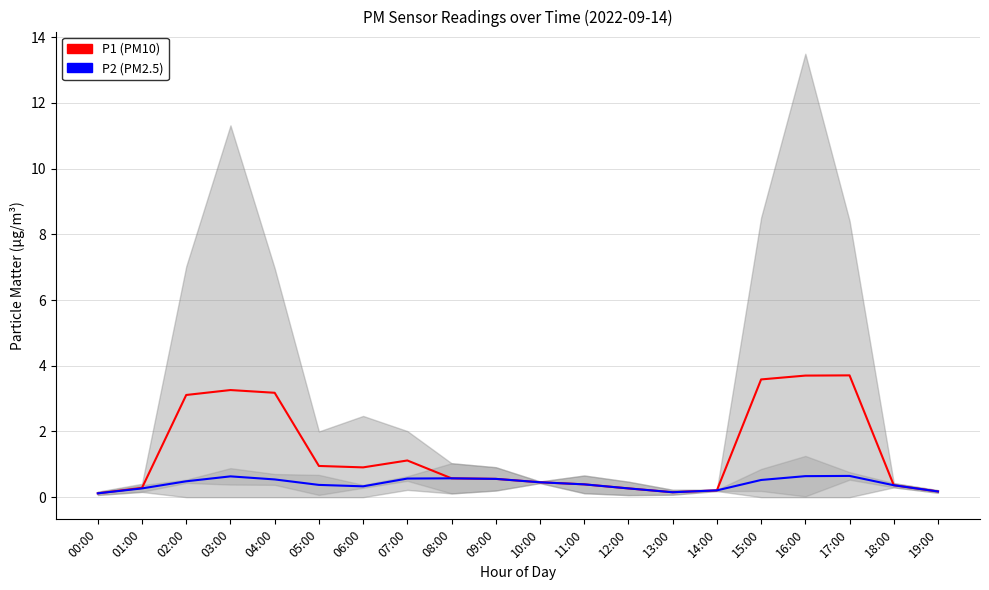

List the series in order of their peak value, highest first.

P1, P2